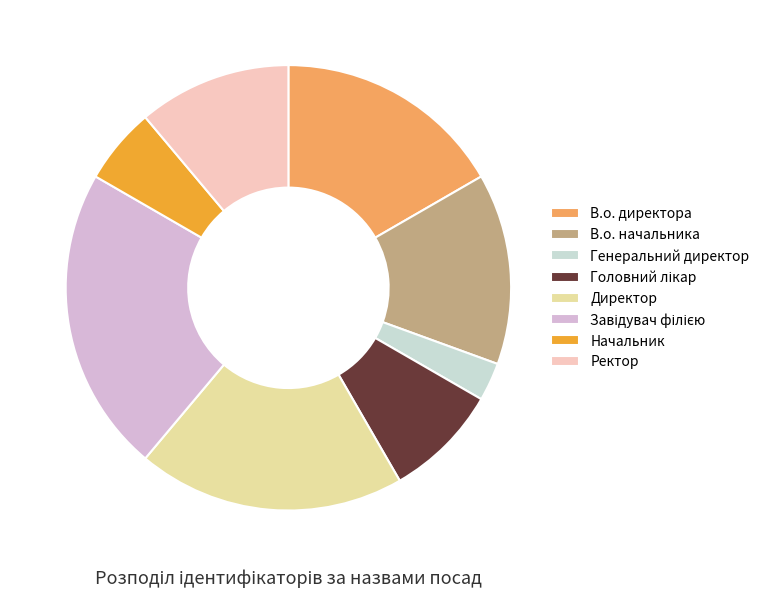

Is there any slice that represents more than half of the pie?

No